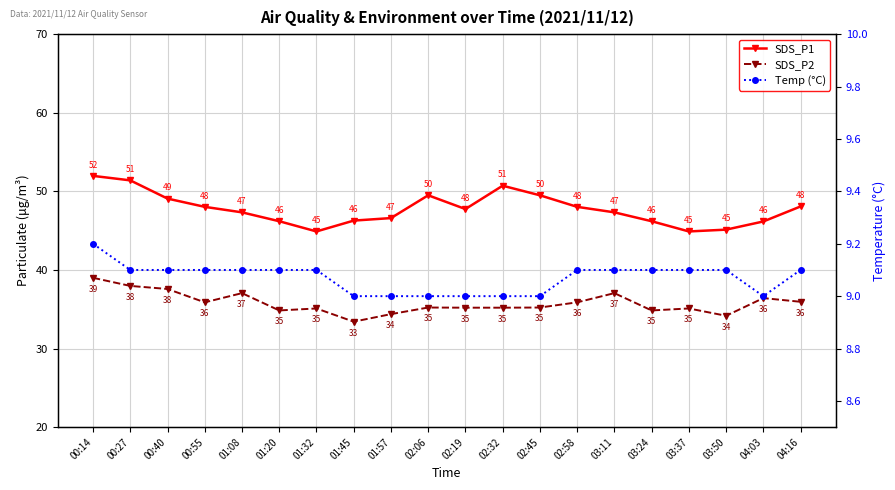

Reading left to right, extract all data points from this chart.

SDS_P1: 00:14=52.0	00:27=51.4	00:40=49.1	00:55=48.0	01:08=47.3	01:20=46.2	01:32=44.9	01:45=46.3	01:57=46.6	02:06=49.5	02:19=47.8	02:32=50.7	02:45=49.5	02:58=48.0	03:11=47.3	03:24=46.2	03:37=44.9	03:50=45.1	04:03=46.2	04:16=48.1
SDS_P2: 00:14=39.0	00:27=38.0	00:40=37.6	00:55=35.9	01:08=37.0	01:20=34.9	01:32=35.1	01:45=33.4	01:57=34.4	02:06=35.2	02:19=35.2	02:32=35.2	02:45=35.2	02:58=35.9	03:11=37.0	03:24=34.9	03:37=35.1	03:50=34.2	04:03=36.4	04:16=36.0
Temp (°C): 00:14=9.2	00:27=9.1	00:40=9.1	00:55=9.1	01:08=9.1	01:20=9.1	01:32=9.1	01:45=9.0	01:57=9.0	02:06=9.0	02:19=9.0	02:32=9.0	02:45=9.0	02:58=9.1	03:11=9.1	03:24=9.1	03:37=9.1	03:50=9.1	04:03=9.0	04:16=9.1